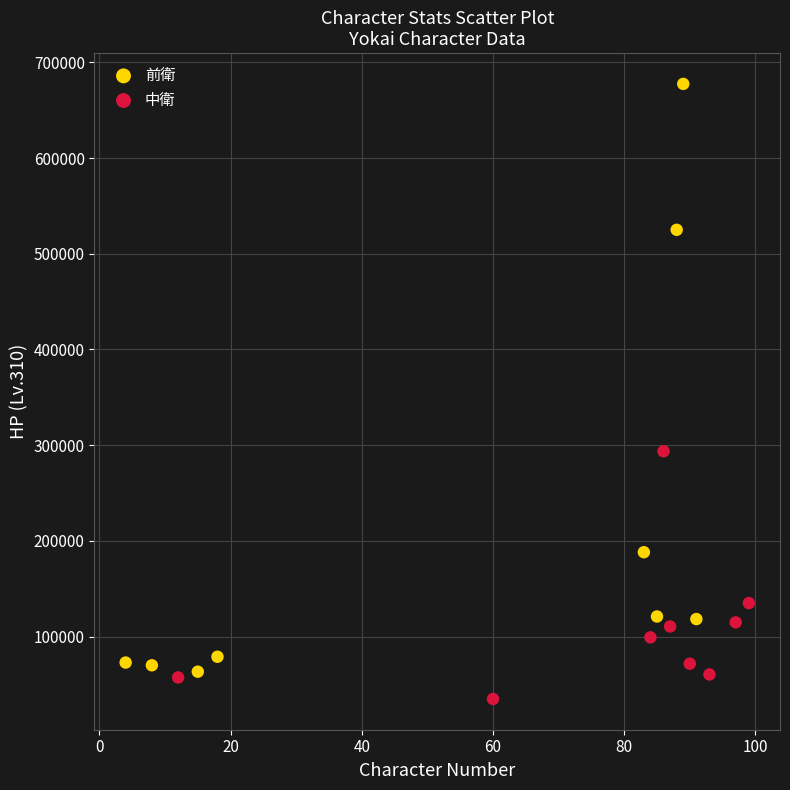

Which series has the widest spread of Y values?

前衛